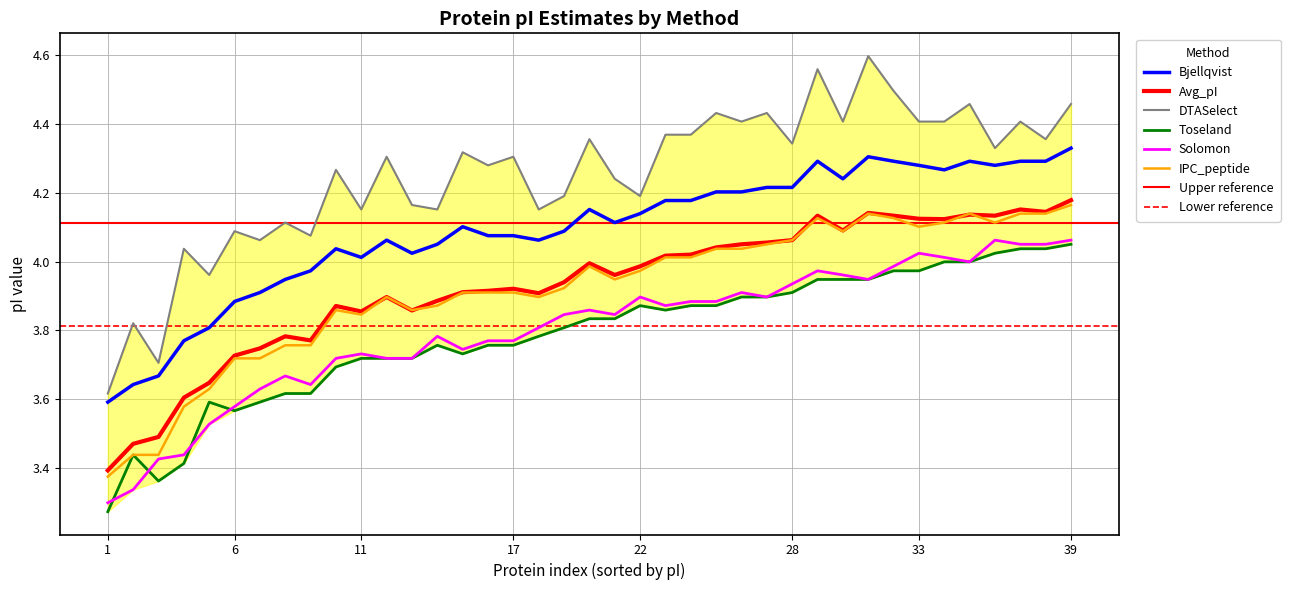

Which series has the largest total across all categories?

DTASelect